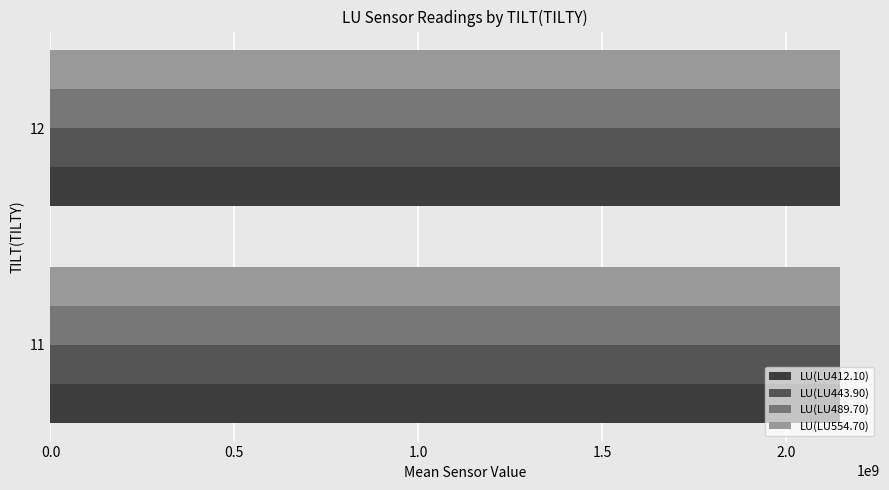

What is the maximum value shown in the chart?

2148073470.4